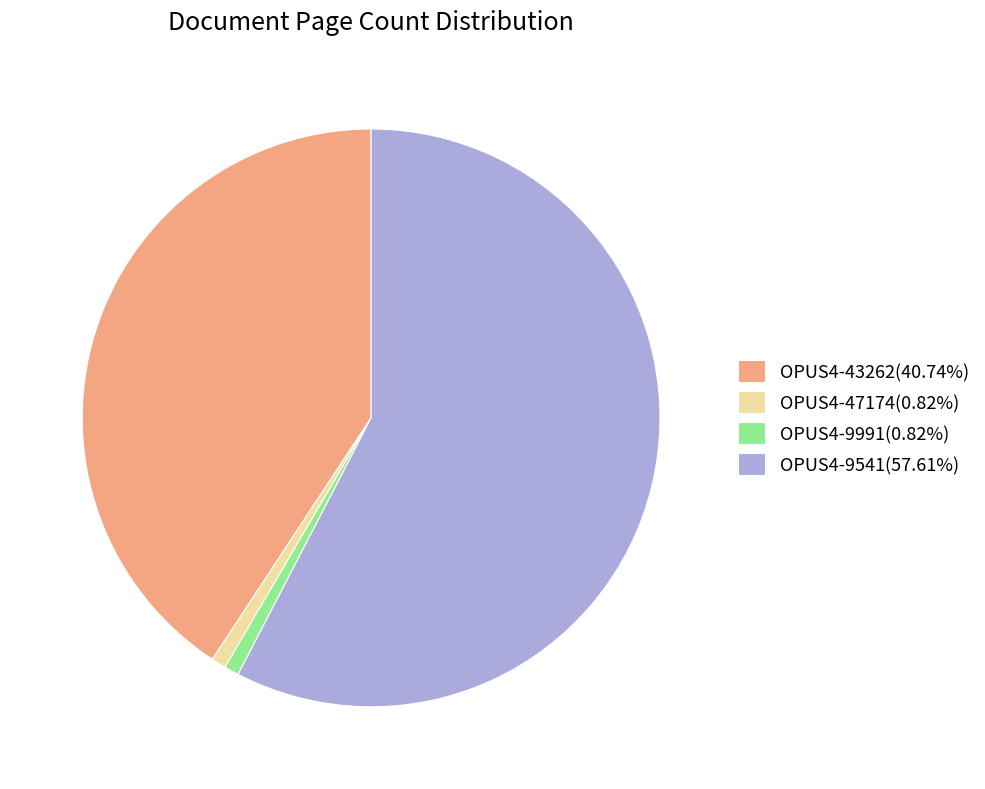

Does OPUS4-9541(57.61%) account for over 50% of the chart?

Yes